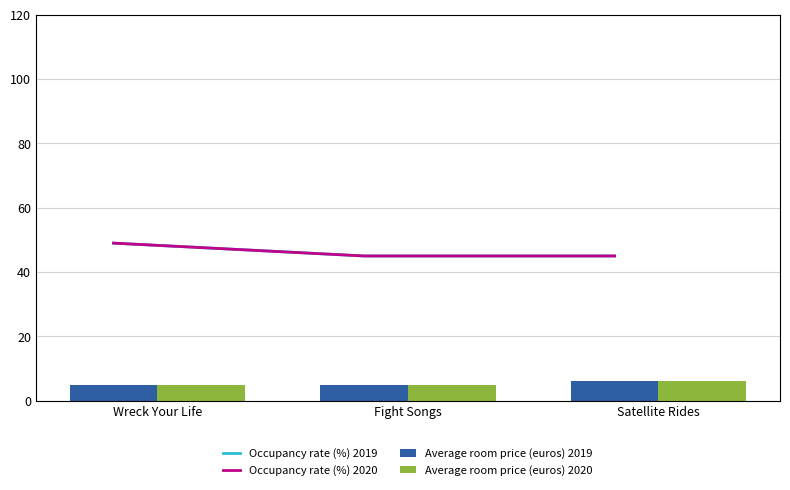

How many groups of bars are there?

3